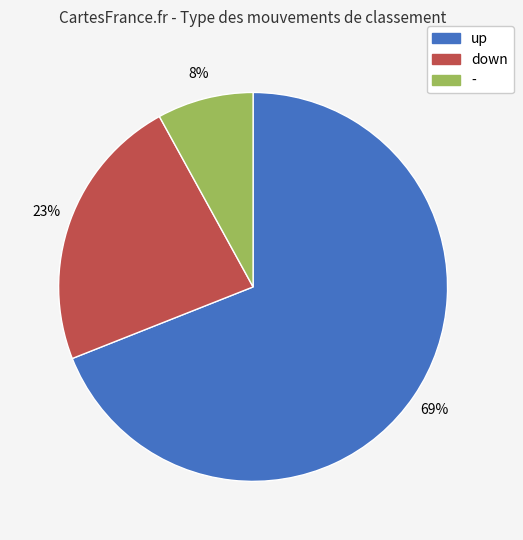

Do down and up together represent more than half of the pie?

Yes